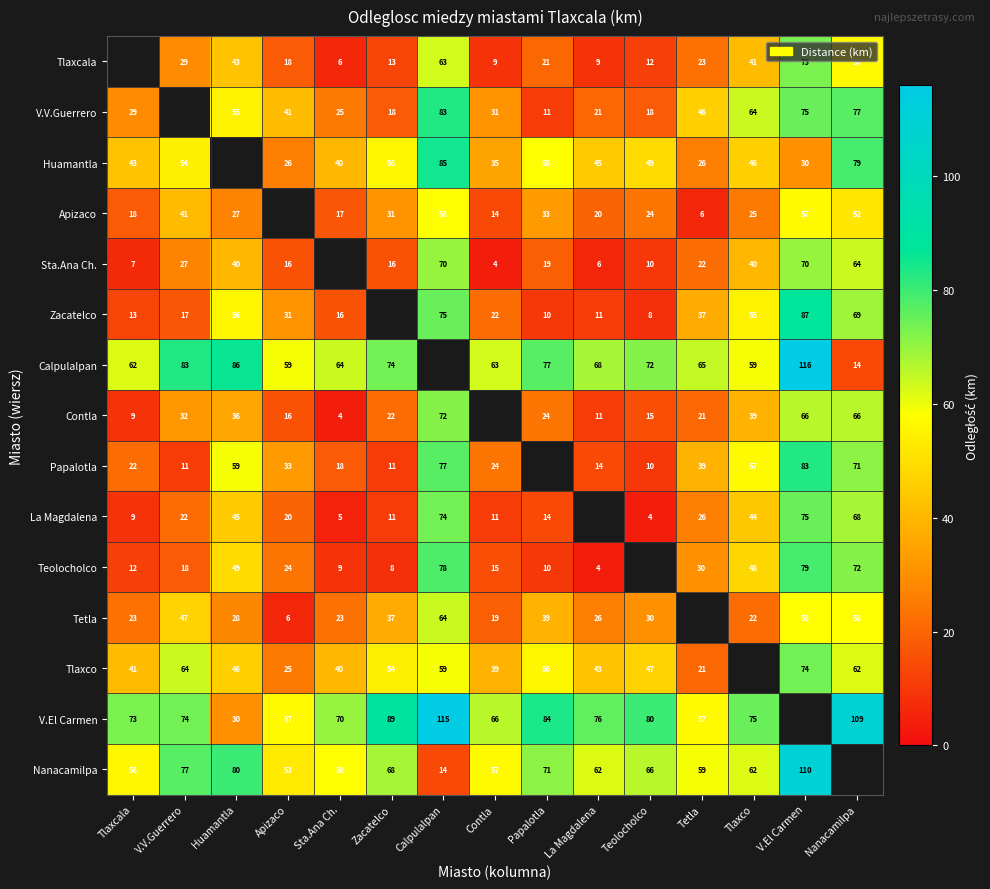

What is the difference between the highest and lowest values at V.El Carmen?

86.0